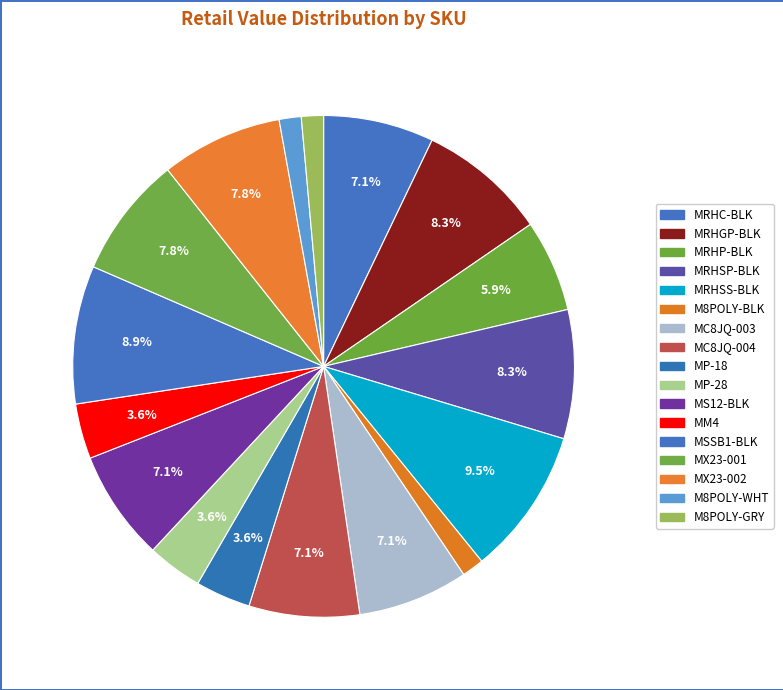

To the nearest percent, what is the difference between the largest and smallest slice percentages?

8%